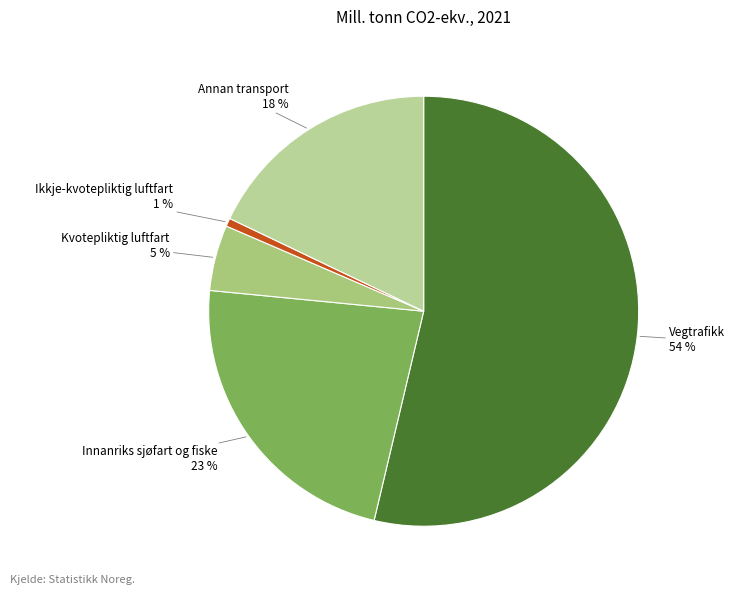

Does Annan transport represent more than half of the total?

No